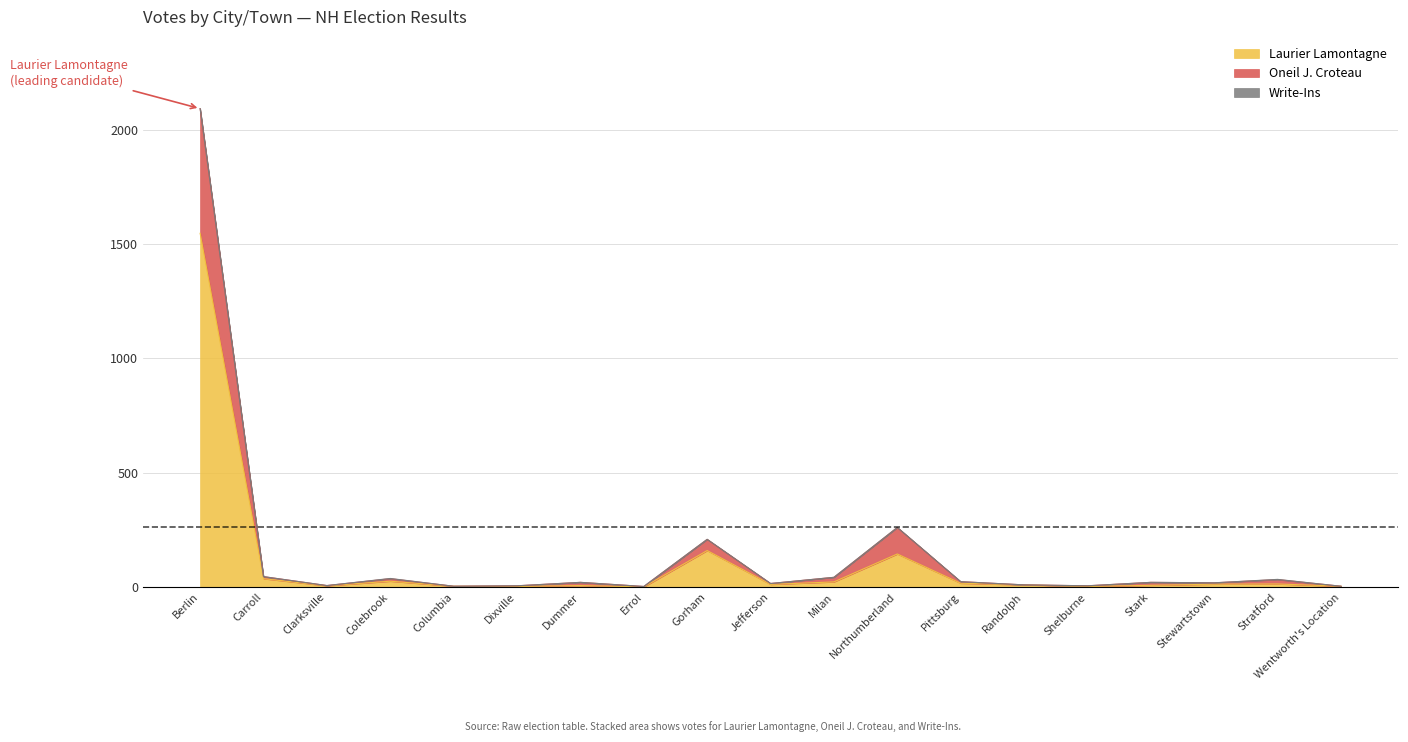

Does the chart display data point markers on the line(s)?

No